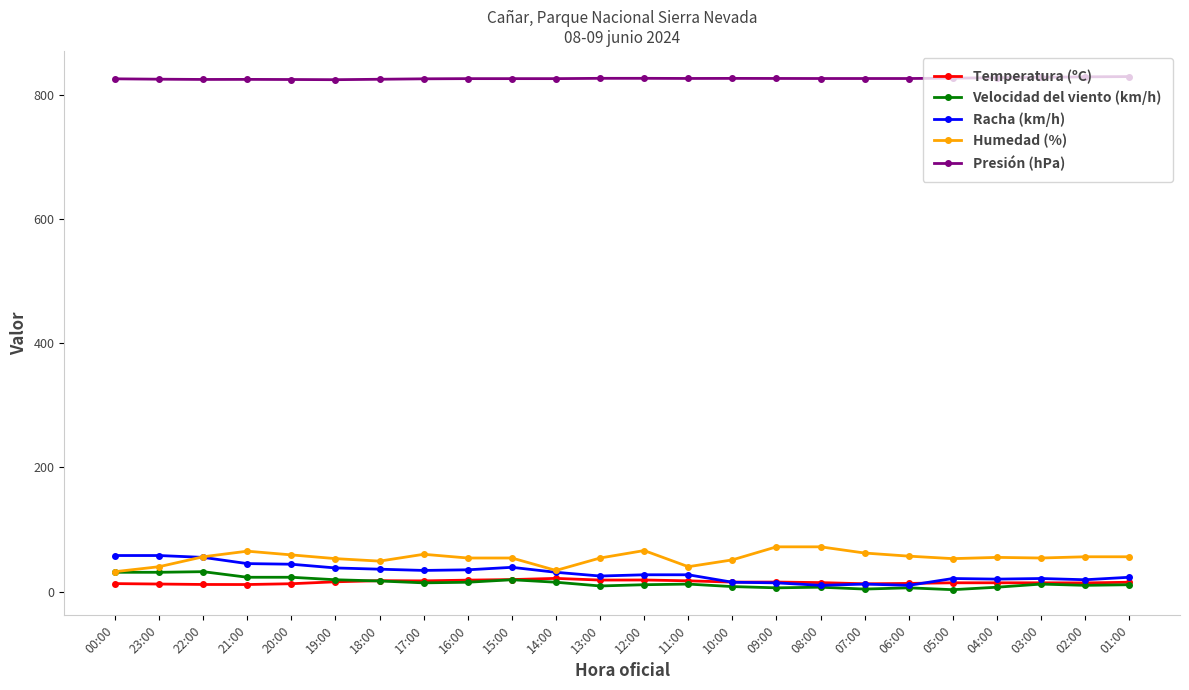

What are all the series names shown in the legend?

Temperatura (ºC), Velocidad del viento (km/h), Racha (km/h), Humedad (%), Presión (hPa)